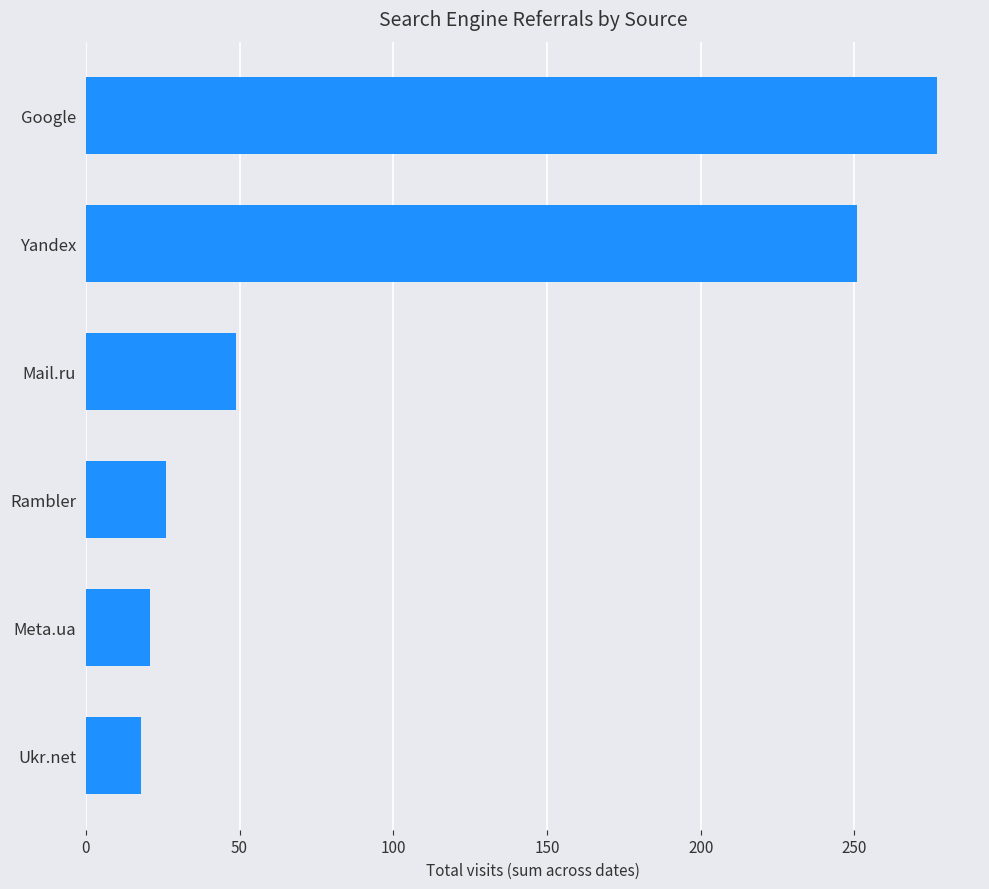

Which category has the lowest value across all series?

Ukr.net